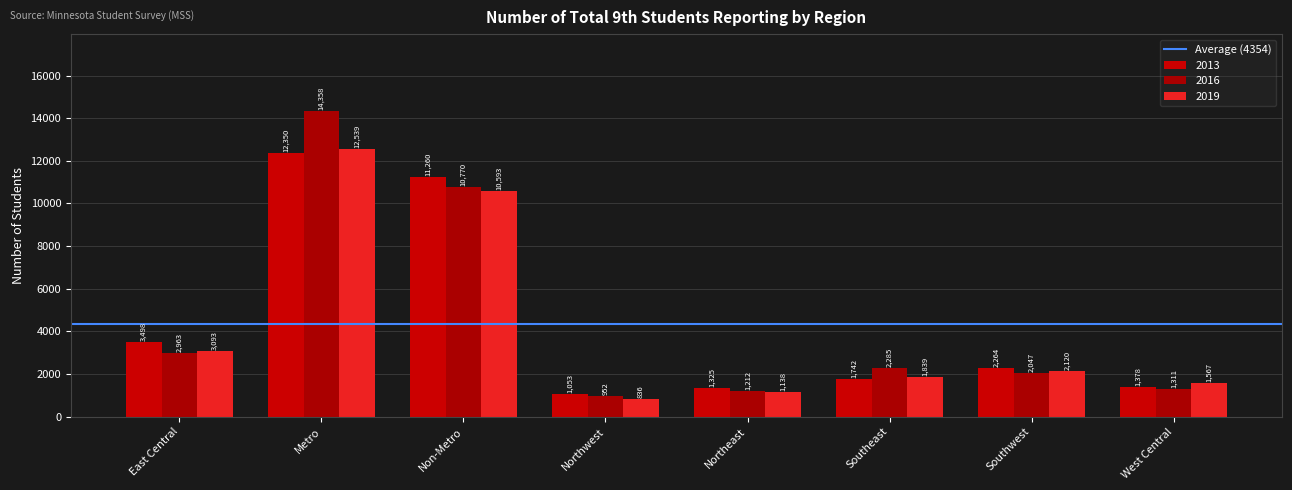

What is the approximate value of 2019 at East Central?

3093